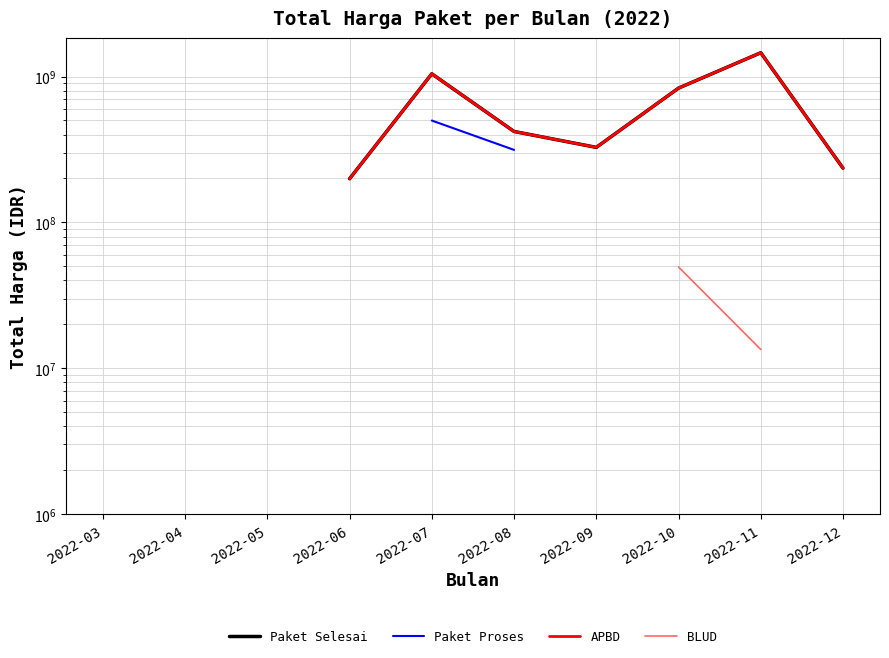

What is the difference between the second highest and minimum values in the Paket Selesai series?

825773255.0